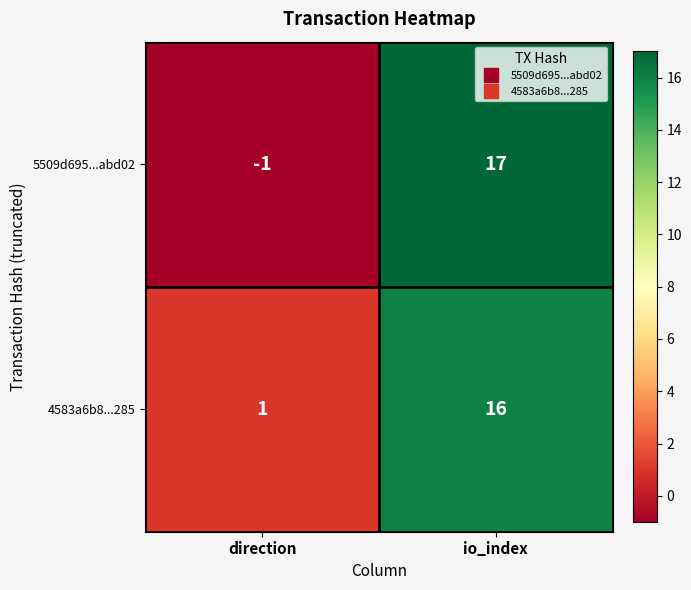

At which category does the chart reach its peak across all series?

io_index